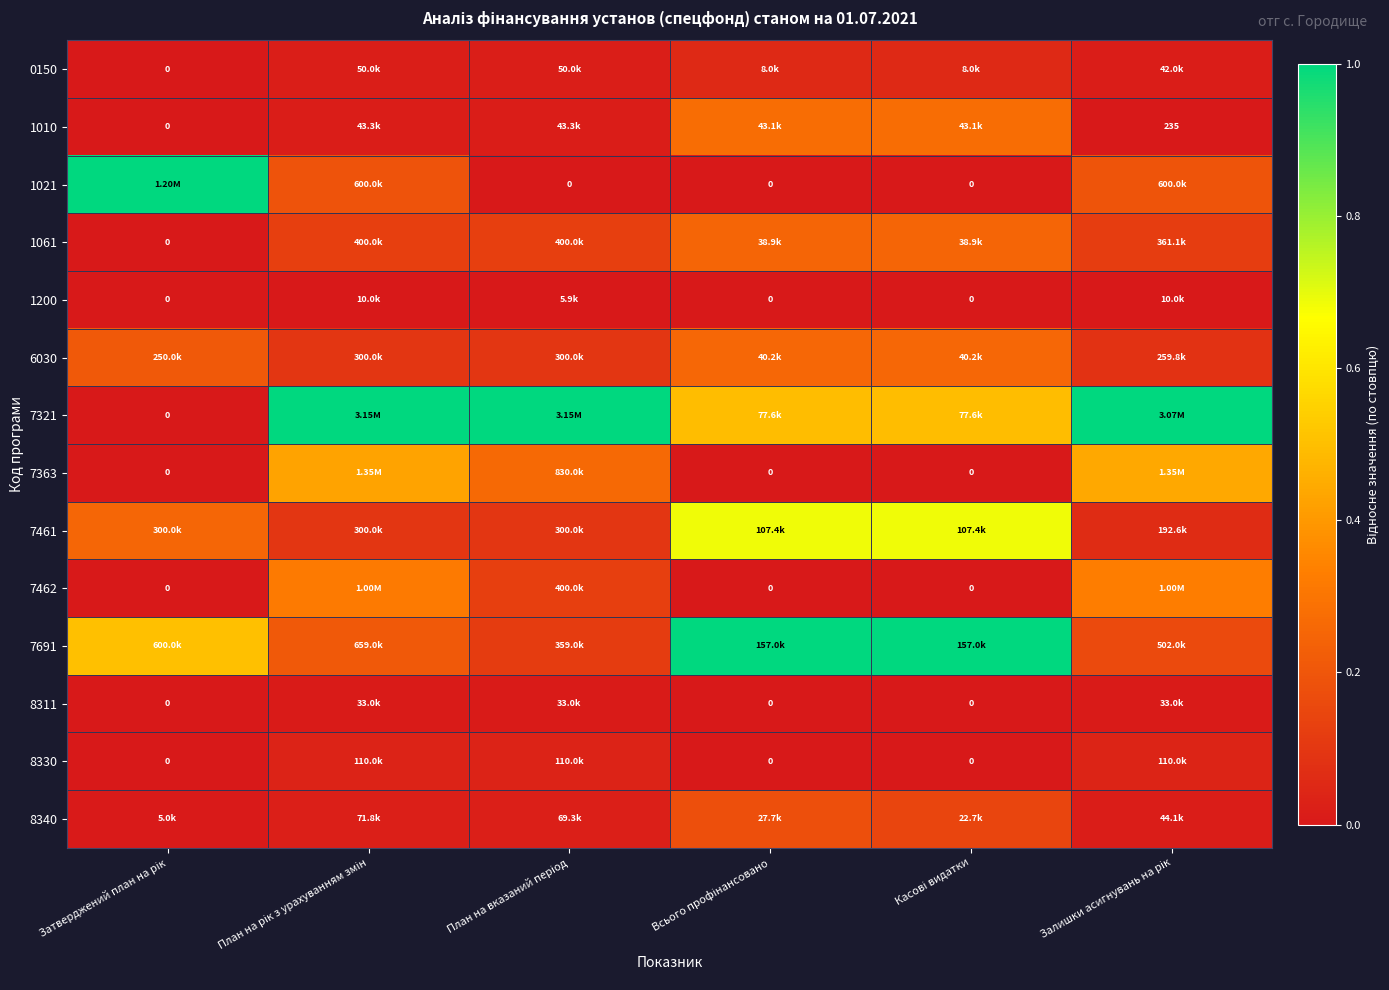

Rank the series by their maximum value, from lowest to highest.

1200, 8311, 8330, 0150, 8340, 1061, 6030, 1010, 7462, 7363, 7461, 1021, 7321, 7691